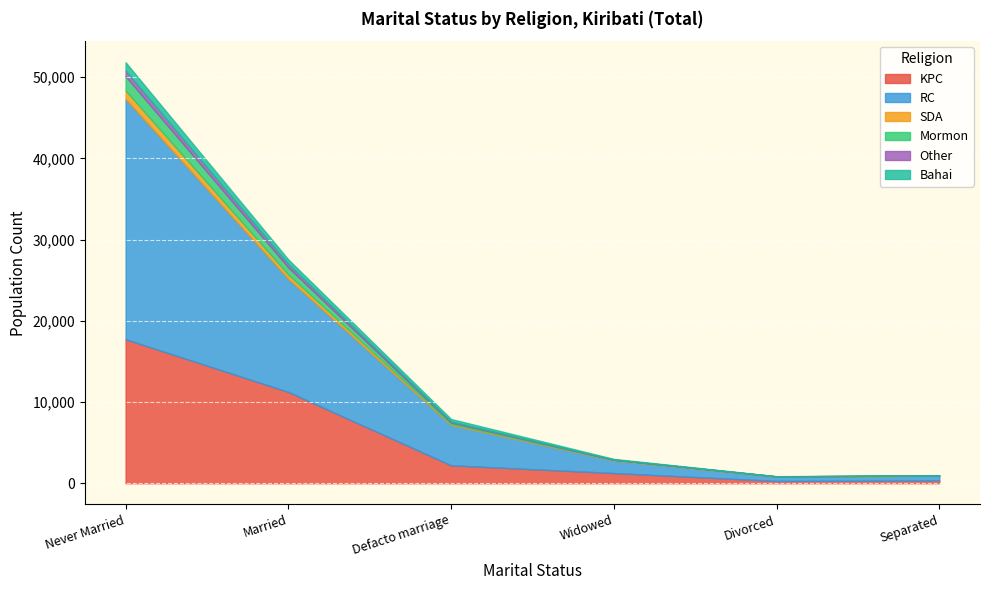

Rank the categories by Bahai value from lowest to highest.

Divorced, Separated, Widowed, Defacto marriage, Married, Never Married